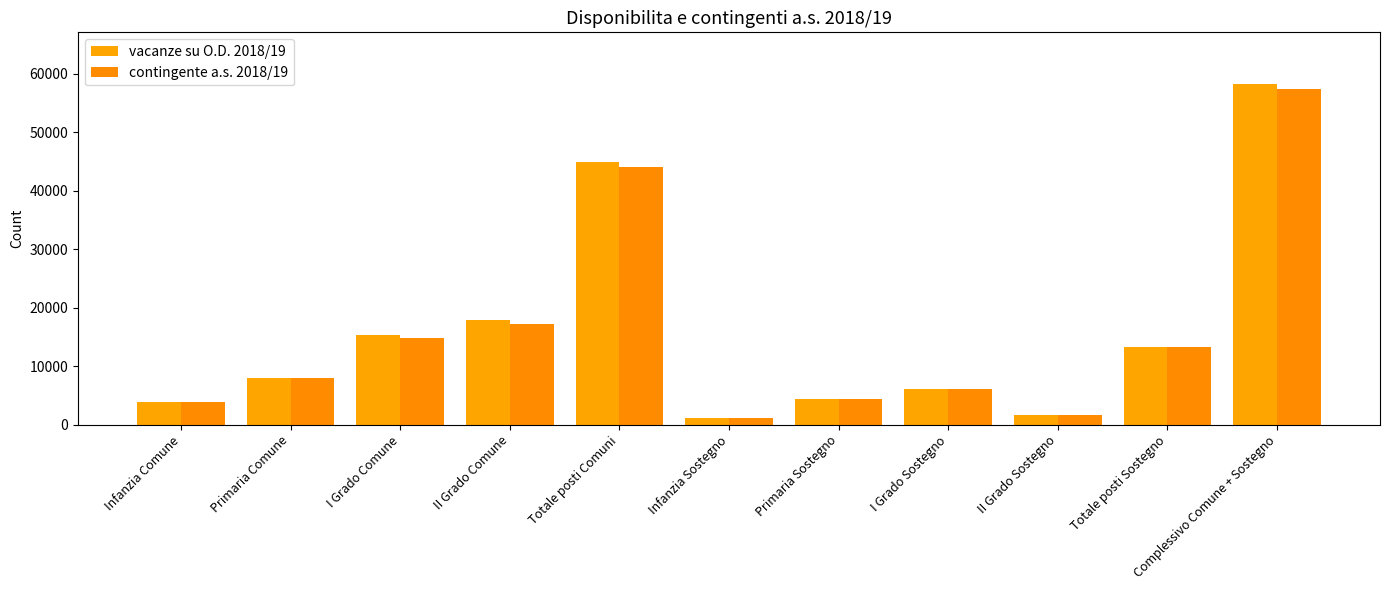

What is the highest value of the vacanze su O.D. 2018/19 series?

58295